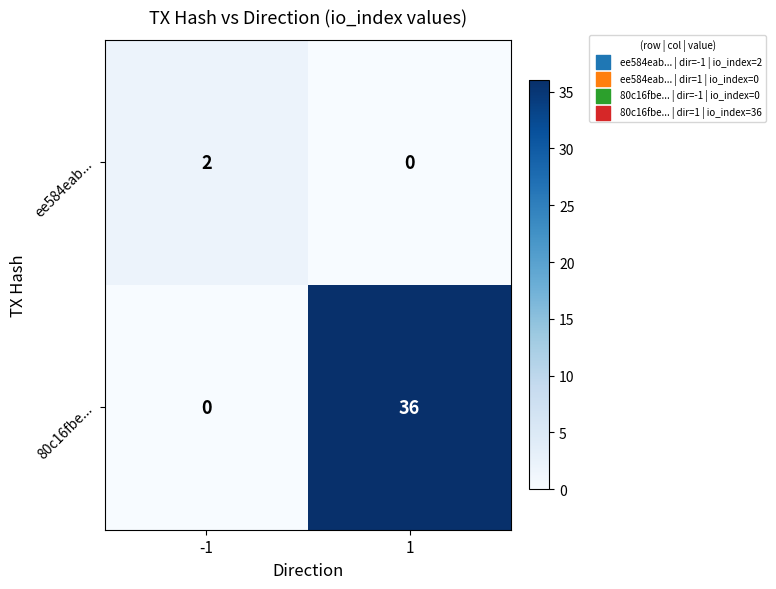

Reading left to right, transcribe all the data shown in this chart.

ee584eab...: 2	0
80c16fbe...: 0	36